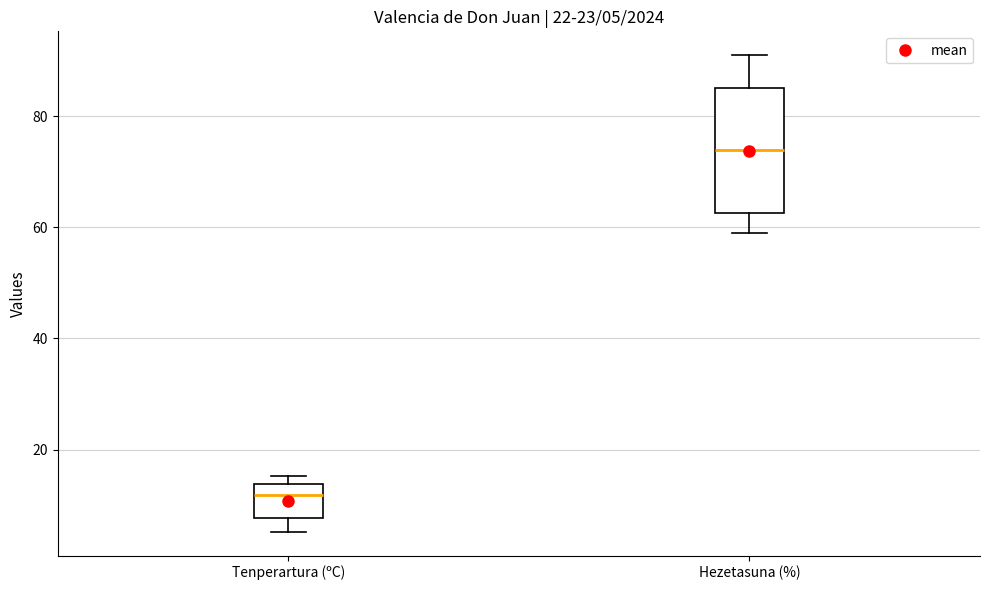

Which box is the tallest, from its lower edge to its upper edge?

Hezetasuna (%)